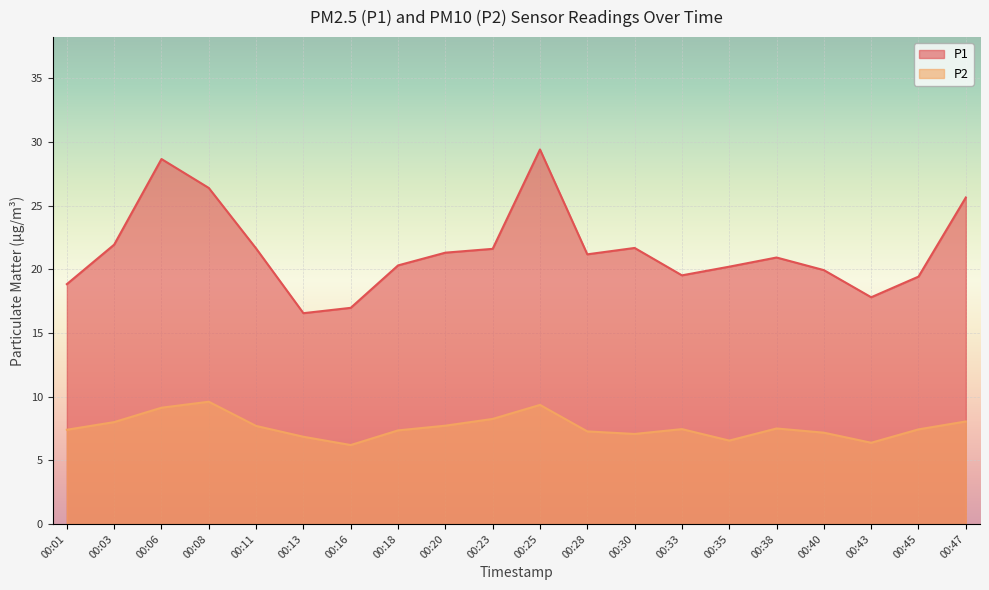

Is it true that P1 equals 26.4 at 00:08?

True